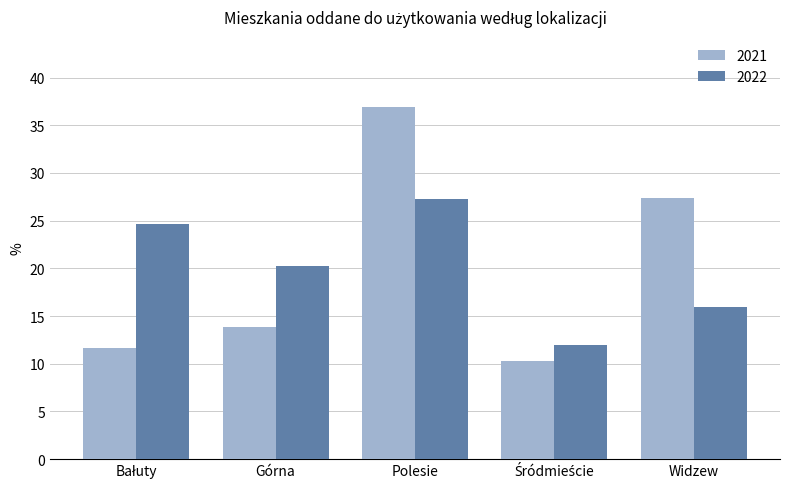

How many data points in 2022 are above 20?

3